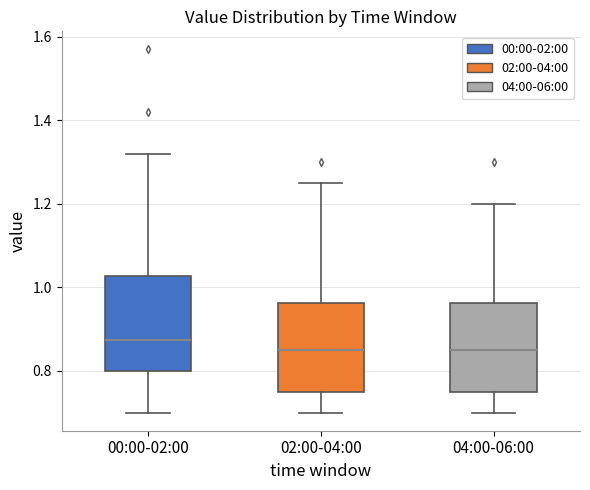

Where does the upper whisker of the box for 04:00-06:00 end on the y-axis? The values are not printed on the chart, so give them approximately, as read against the axis.

1.20